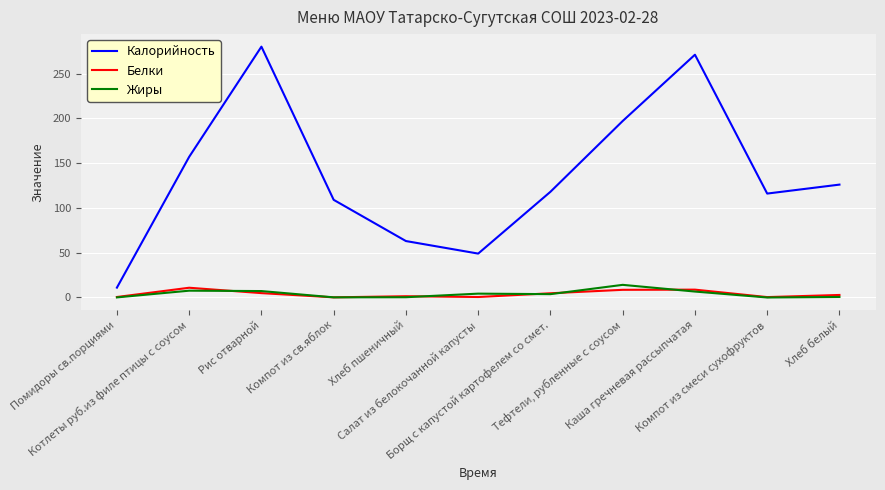

Which series has the widest spread of values?

Калорийность